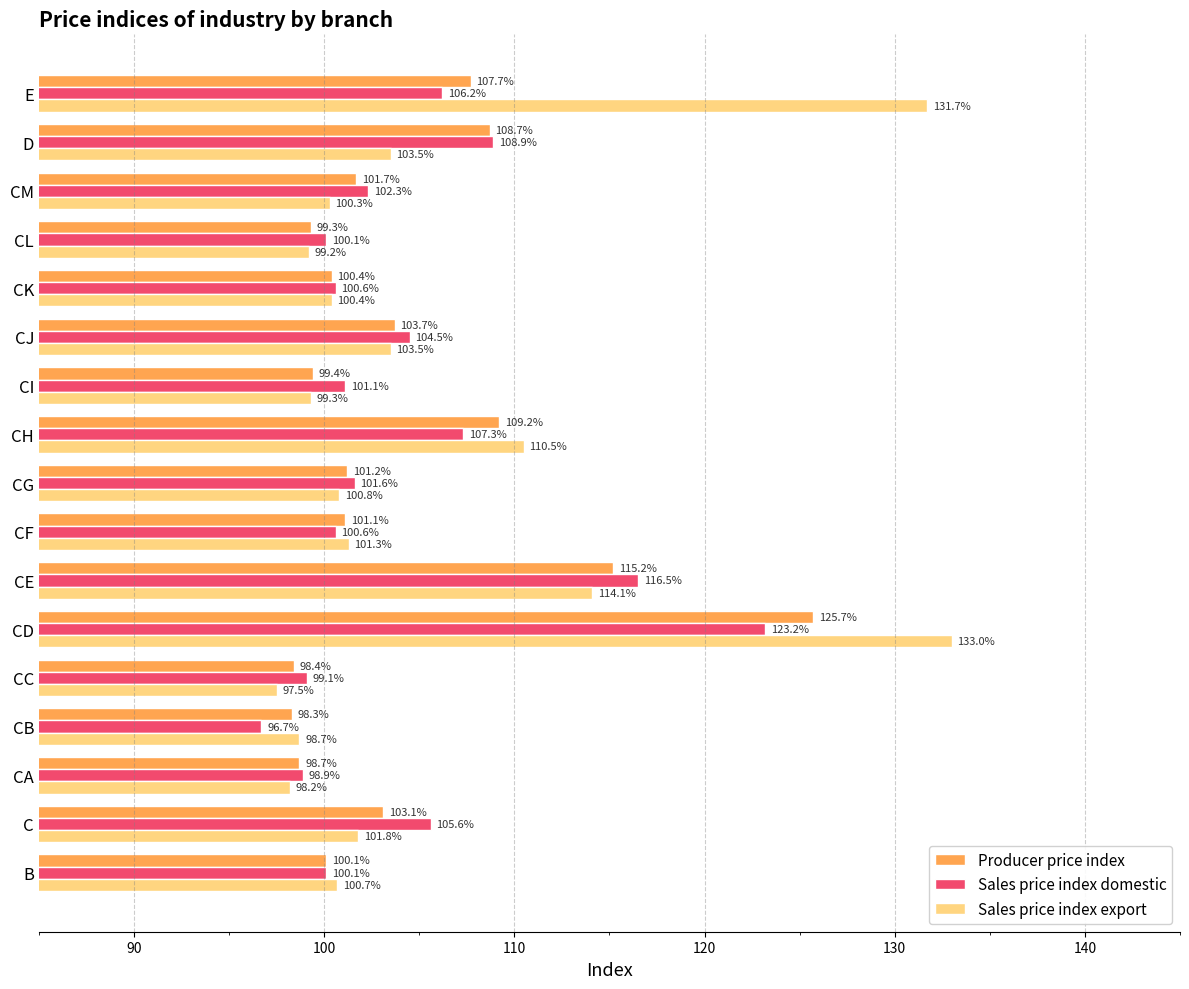

Rank the series at CM from highest to lowest value.

Sales price index domestic, Producer price index, Sales price index export